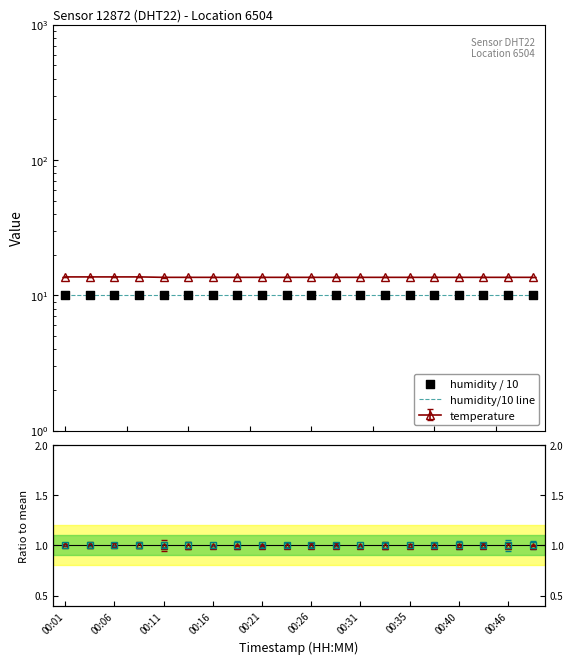

What is the change in value from 00:03 to 00:35?

-0.1